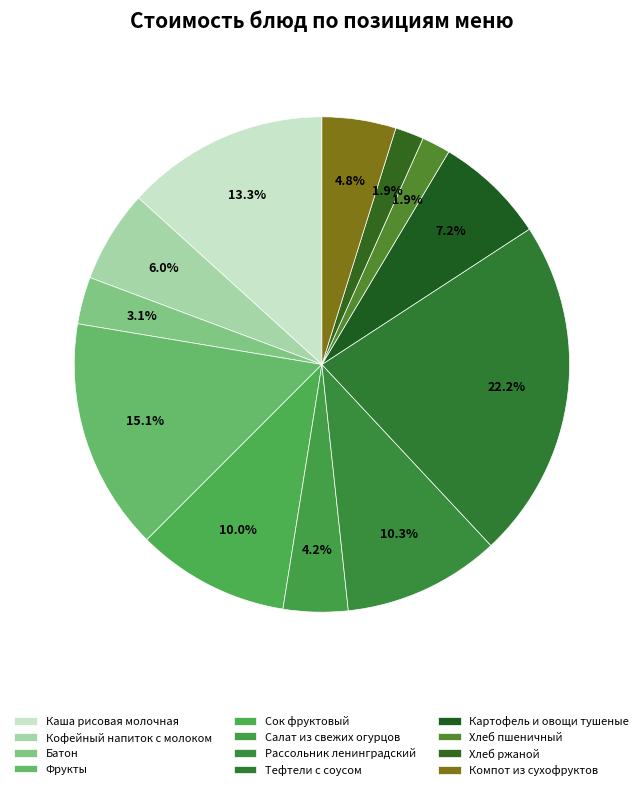

To the nearest percent, what percentage of the pie is Фрукты?

15%